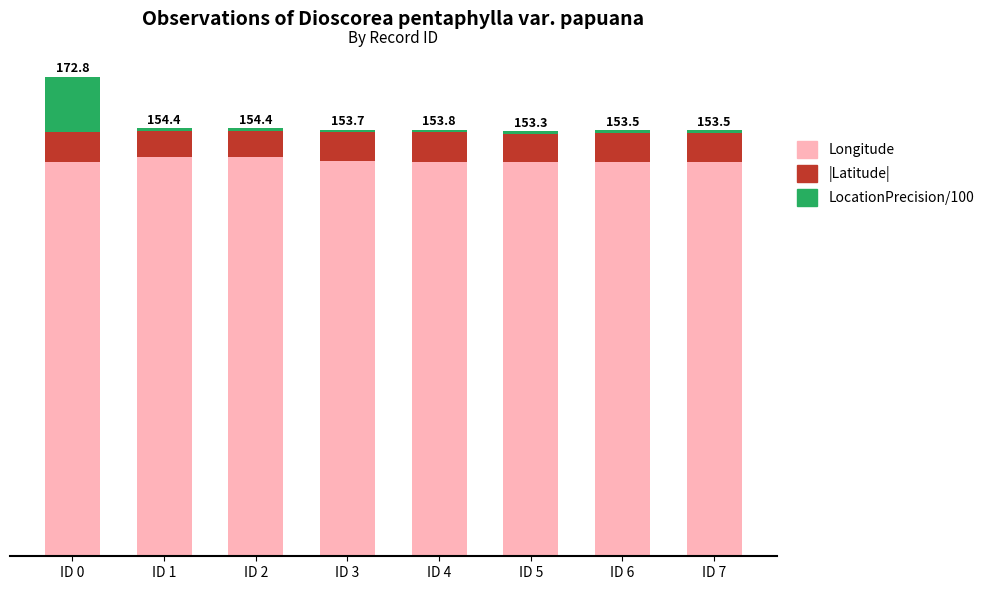

Which series changed the most between ID 0 and ID 2?

LocationPrecision/100